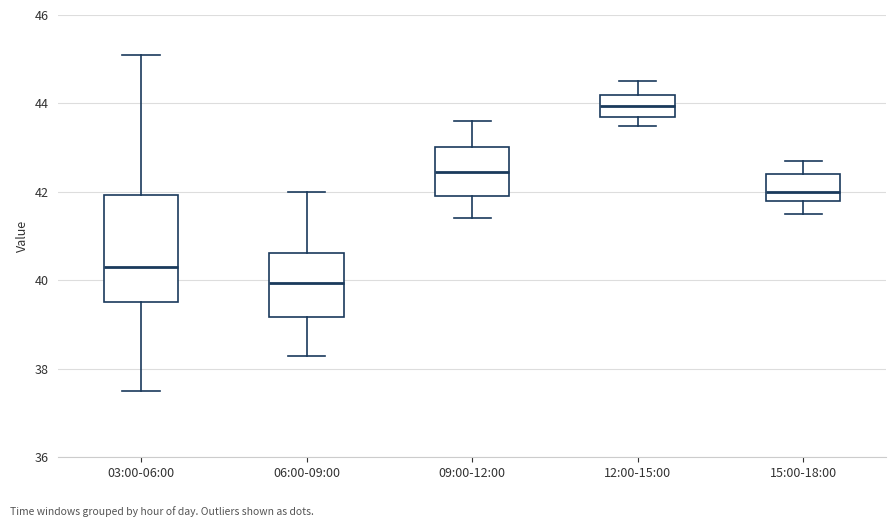

Which box has the highest median line?

12:00-15:00